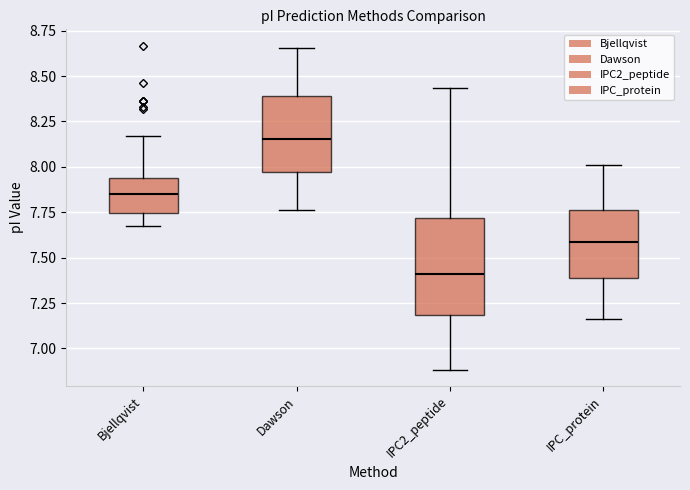

Comparing the boxes themselves (not the whiskers), which one is the tallest?

IPC2_peptide